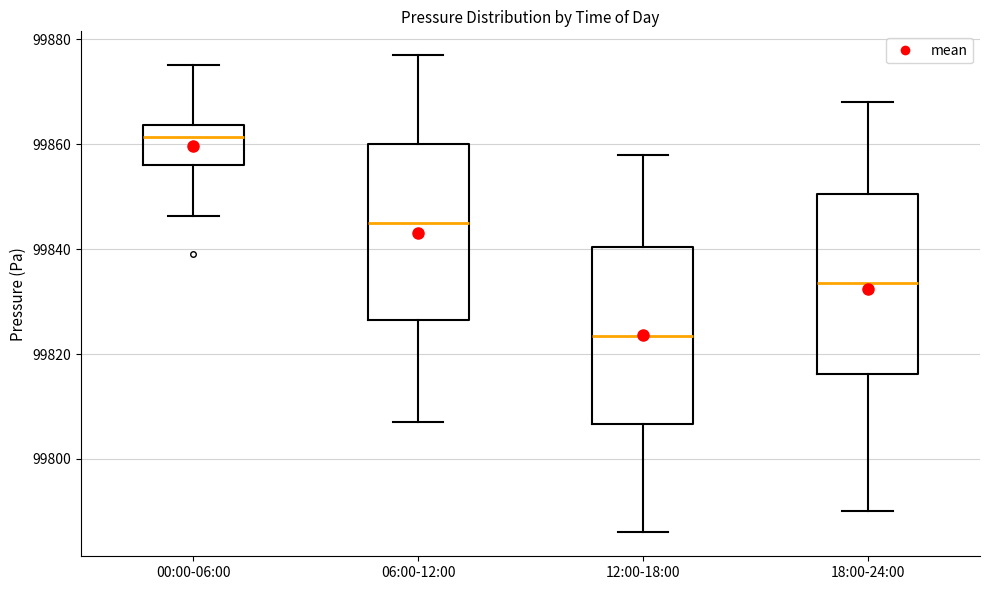

Reading left to right, read every box against the y-axis: the position of its median line, the range the box covers, and the ends of its whiskers. The values are not printed on the chart, so give them approximately, as read against the axis.

00:00-06:00: median 99862, box 99856 to 99864, whiskers 99846 to 99876
06:00-12:00: median 99846, box 99826 to 99860, whiskers 99808 to 99878
12:00-18:00: median 99824, box 99806 to 99840, whiskers 99786 to 99858
18:00-24:00: median 99834, box 99816 to 99850, whiskers 99790 to 99868